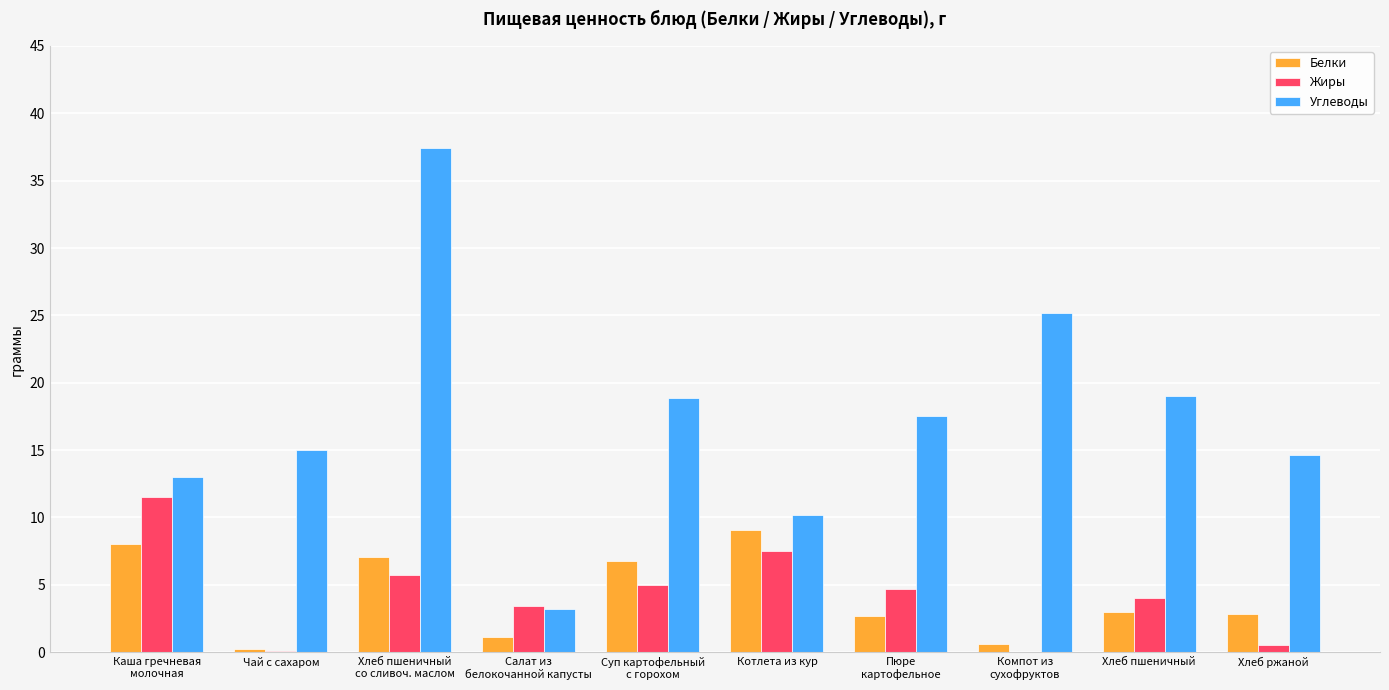

What is the total value across all series at Хлеб пшеничный
со сливоч. маслом?

50.2